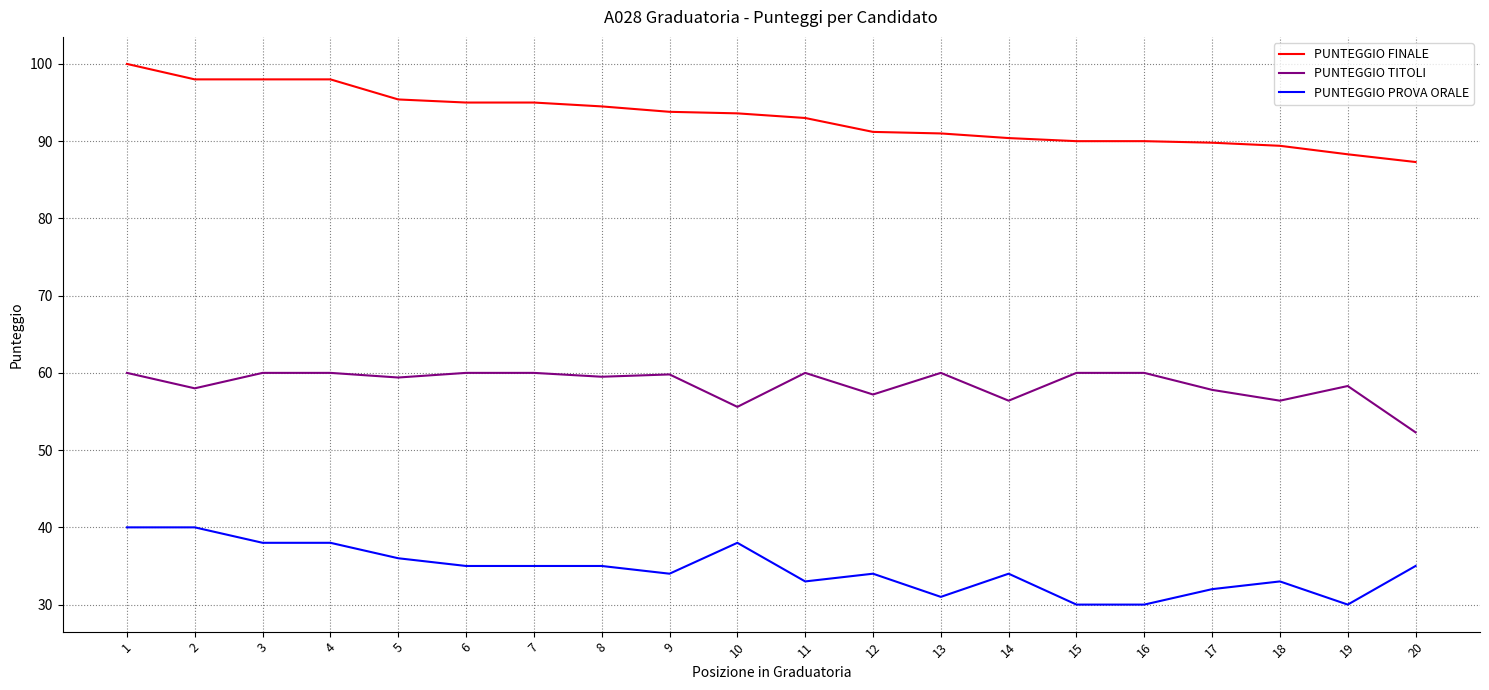

Is this an area chart (filled region under the line)?

No